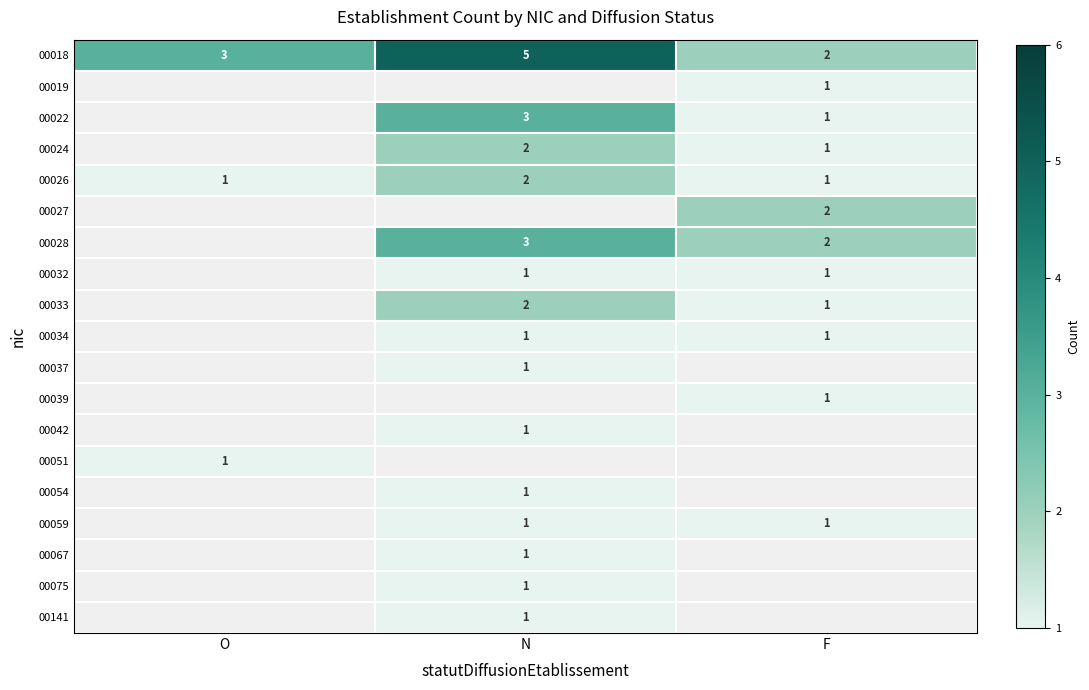

What is the smallest value displayed?

1.0